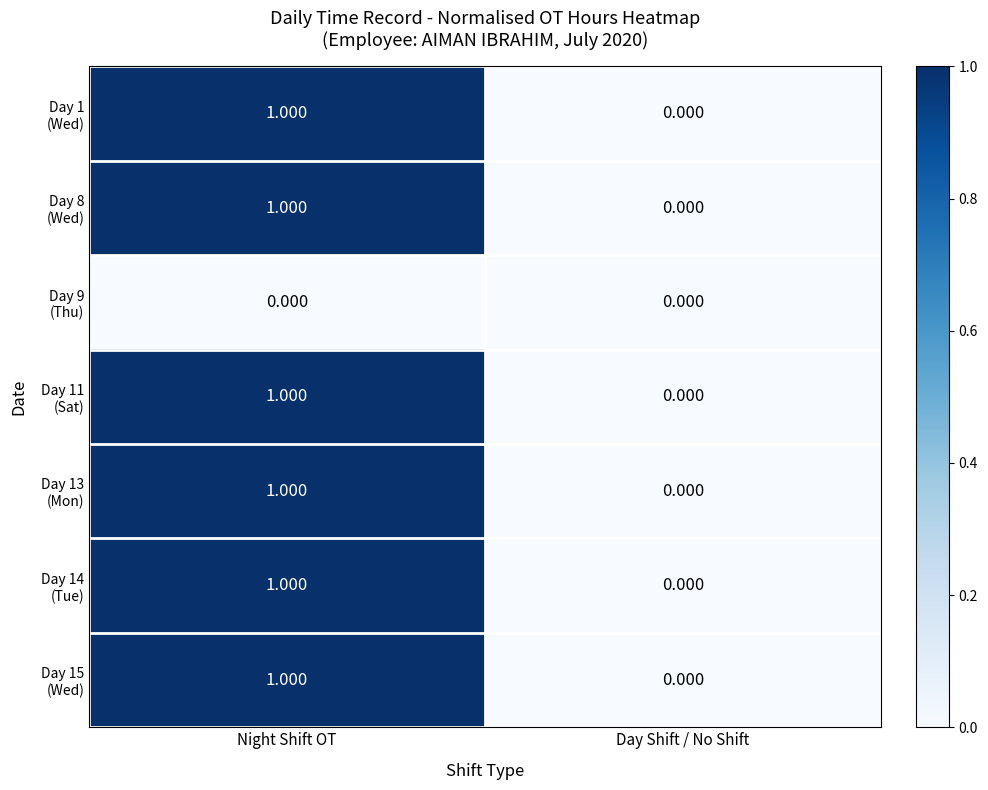

At which category is the sum across all series the highest?

Night Shift OT